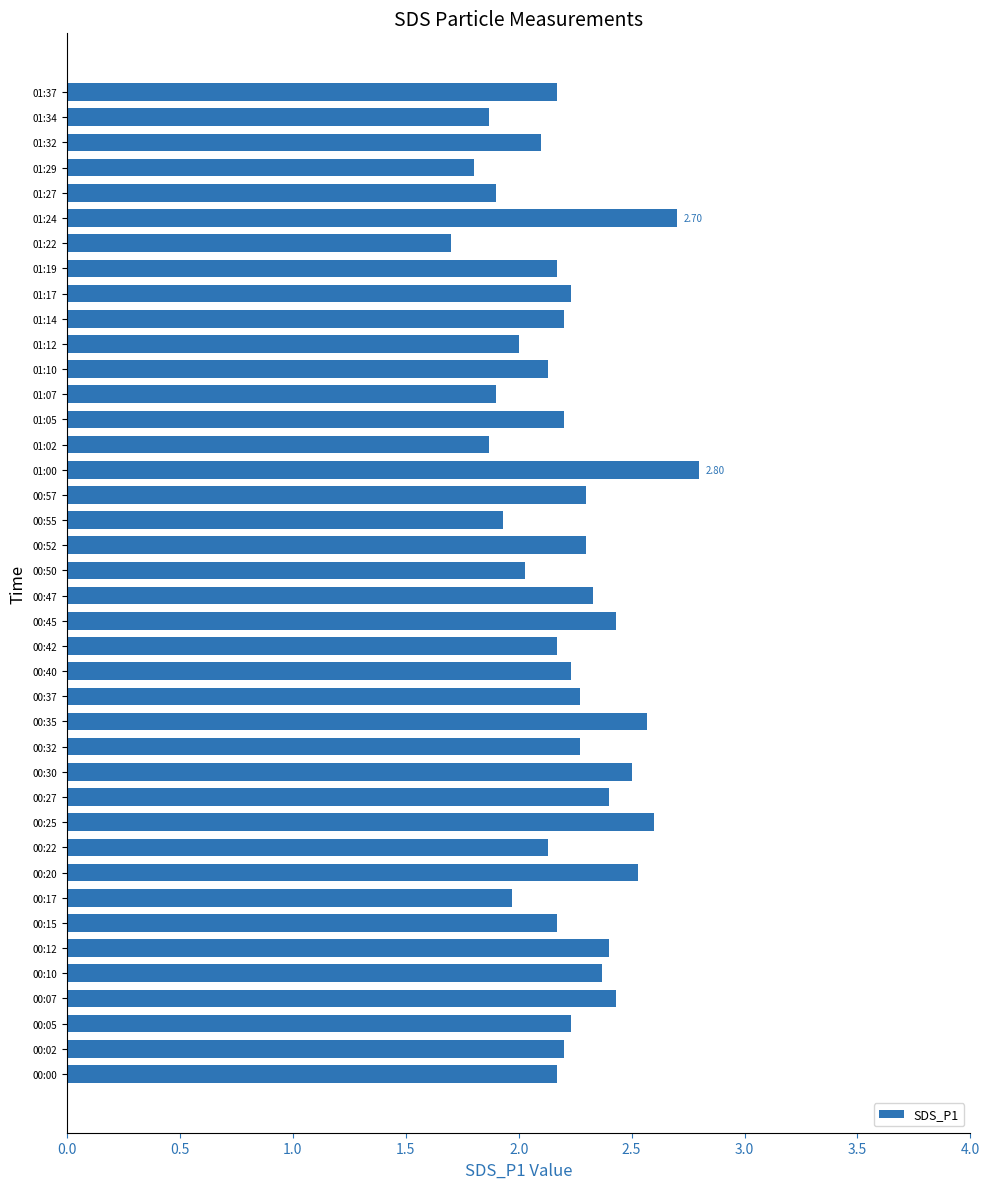

What is the sum of the values at 01:19 and 00:10?

4.5